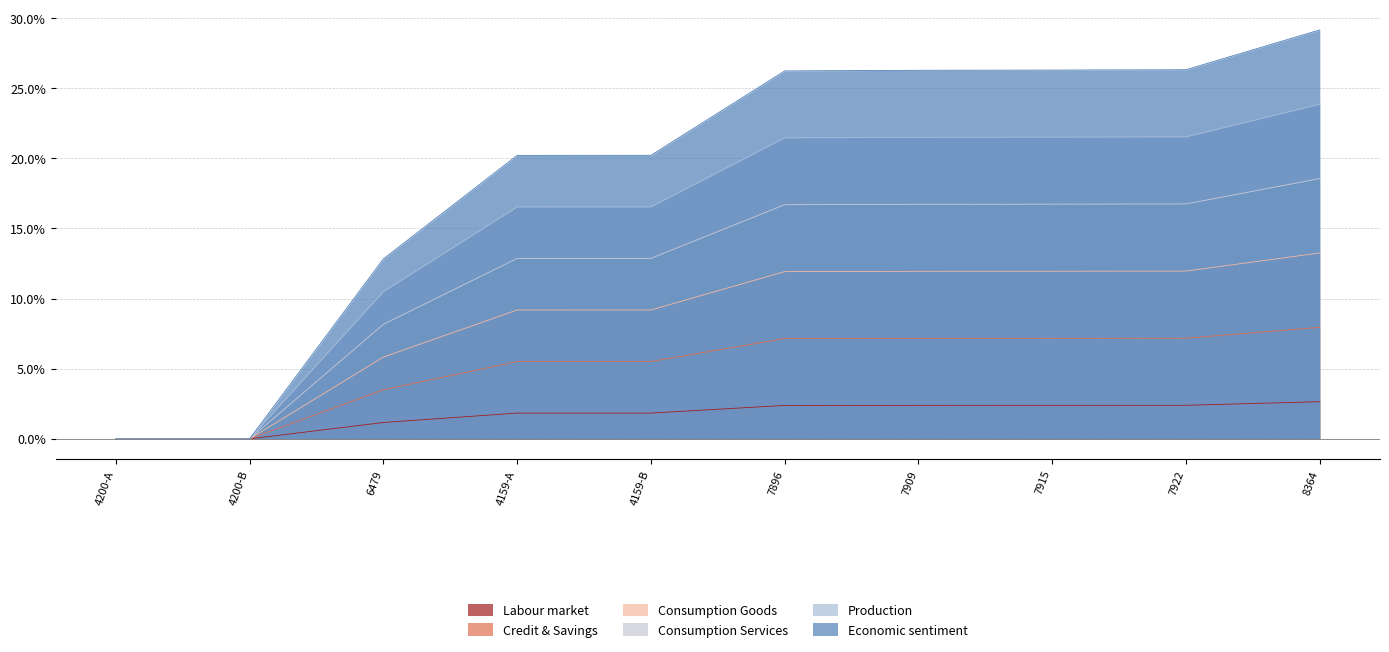

Reading right to left, transcribe all the data shown in this chart.

Labour market: 8364=0.0	7922=0.0	7915=0.0	7909=0.0	7896=0.0	4159-B=0.0	4159-A=0.0	6479=0.0	4200-B=0.0	4200-A=0.0
Credit & Savings: 8364=0.1	7922=0.1	7915=0.1	7909=0.1	7896=0.1	4159-B=0.1	4159-A=0.1	6479=0.0	4200-B=0.0	4200-A=0.0
Consumption Goods: 8364=0.1	7922=0.1	7915=0.1	7909=0.1	7896=0.1	4159-B=0.1	4159-A=0.1	6479=0.1	4200-B=0.0	4200-A=0.0
Consumption Services: 8364=0.2	7922=0.2	7915=0.2	7909=0.2	7896=0.2	4159-B=0.2	4159-A=0.2	6479=0.1	4200-B=0.0	4200-A=0.0
Production: 8364=0.3	7922=0.3	7915=0.3	7909=0.3	7896=0.3	4159-B=0.2	4159-A=0.2	6479=0.1	4200-B=0.0	4200-A=0.0
Economic sentiment: 8364=0.2	7922=0.2	7915=0.2	7909=0.2	7896=0.2	4159-B=0.1	4159-A=0.1	6479=0.1	4200-B=0.0	4200-A=0.0